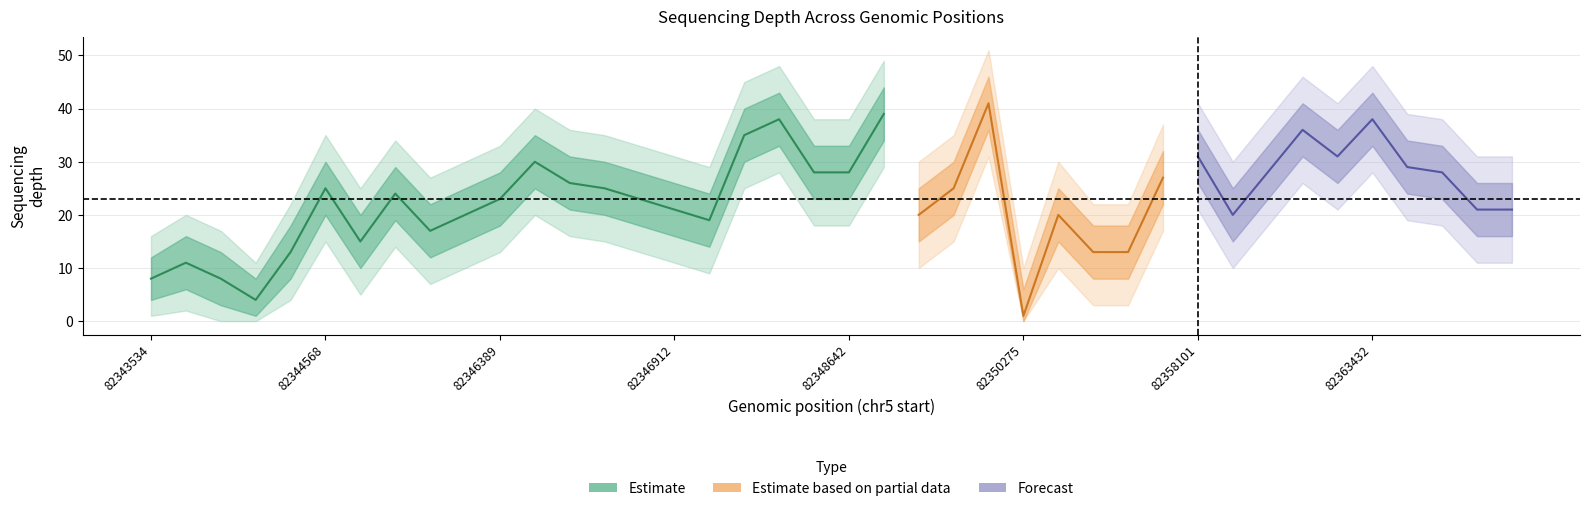

True or false: depth_lower2 has a value of 1 at 82353417.

False